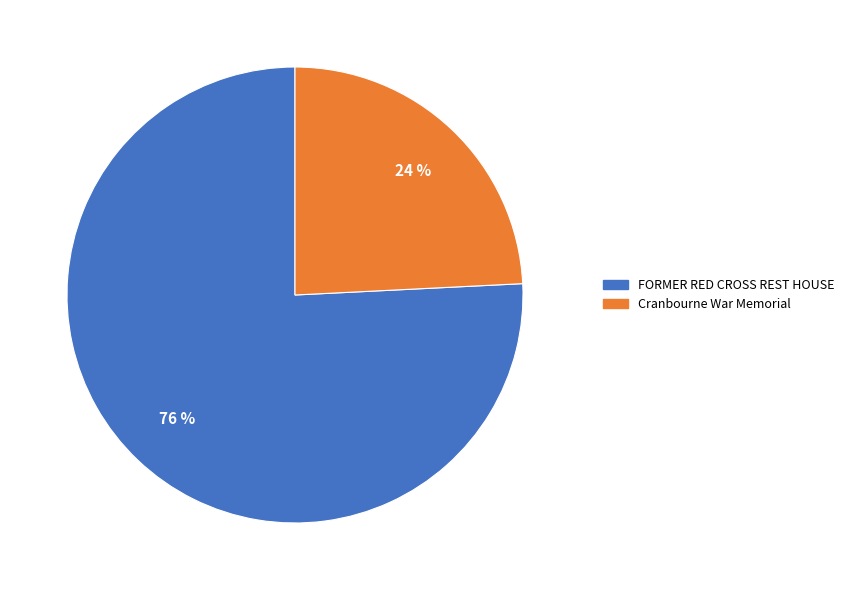

Is there a majority slice in this chart?

Yes